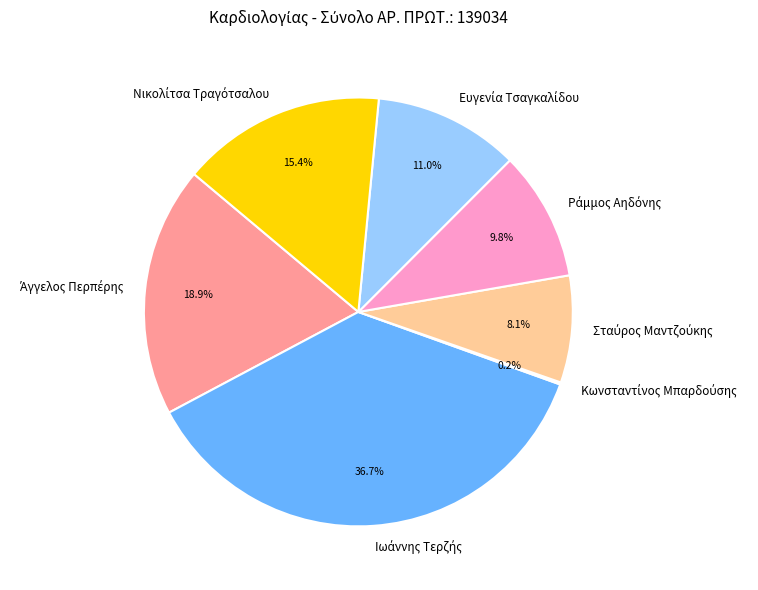

Is there a majority slice in this chart?

No